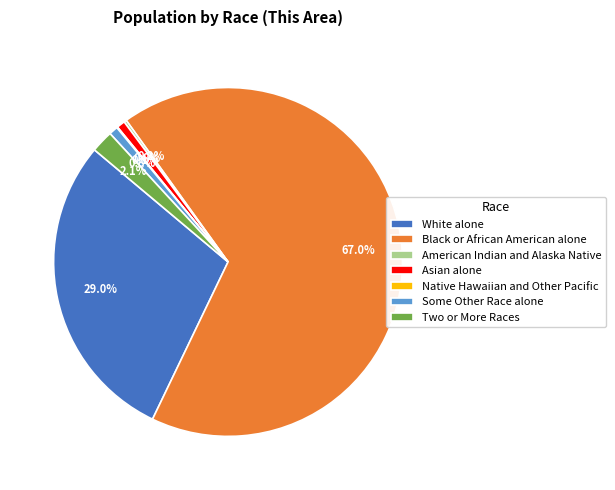

Which has a higher value, White alone or Asian alone?

White alone